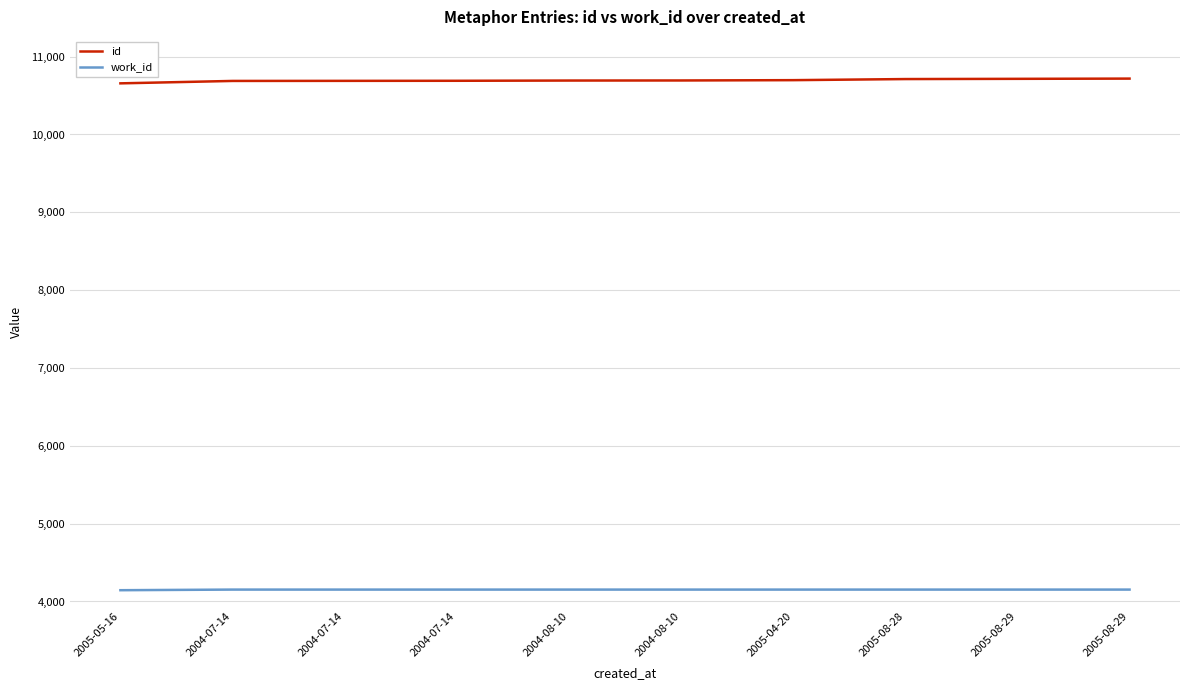

Reading left to right, what are all the values shown in this chart?

id: 10657	10688	10689	10690	10693	10694	10698	10712	10715	10718
work_id: 4145	4153	4153	4153	4153	4153	4153	4153	4153	4153